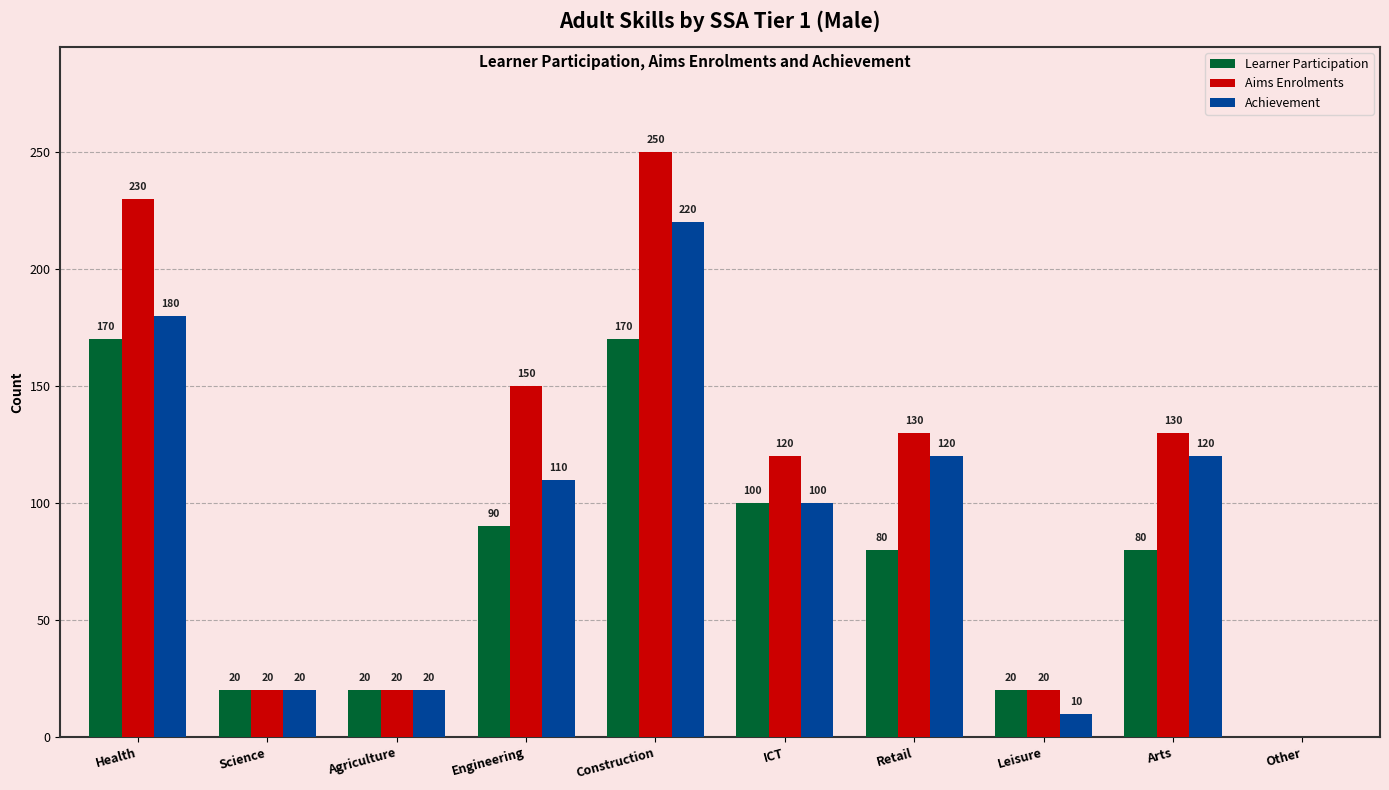

Is the value of Achievement at Health greater than the value of Learner Participation at Retail?

Yes